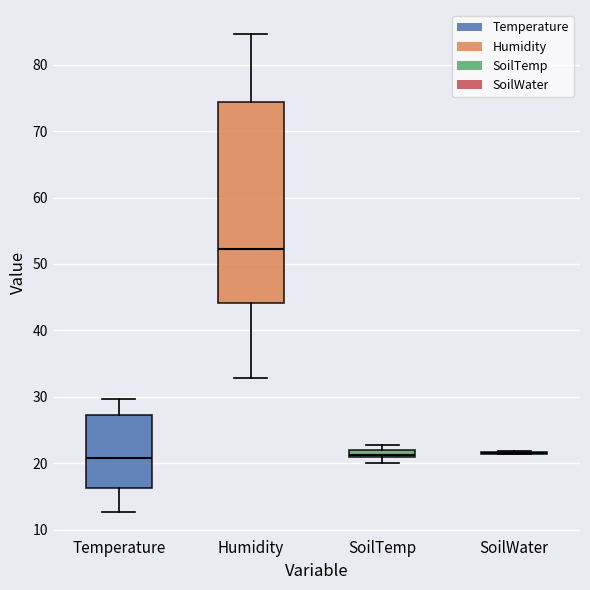

Which box is the tallest, from its lower edge to its upper edge?

Humidity